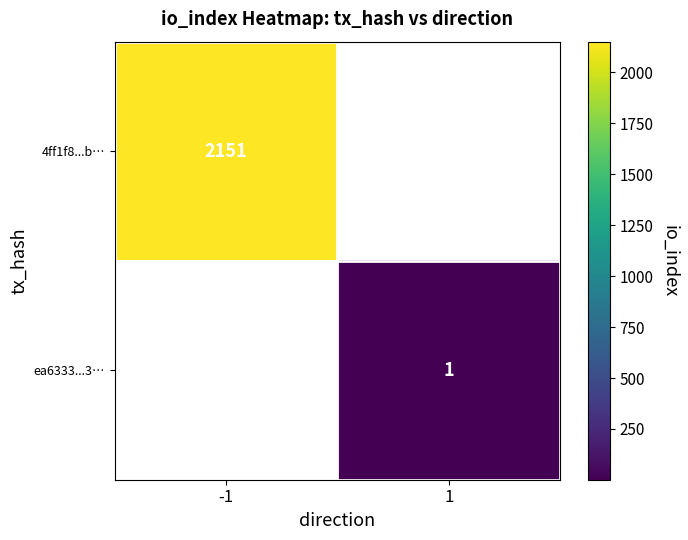

The value of ea6333...3… at 1 is 1.6. True or false?

False